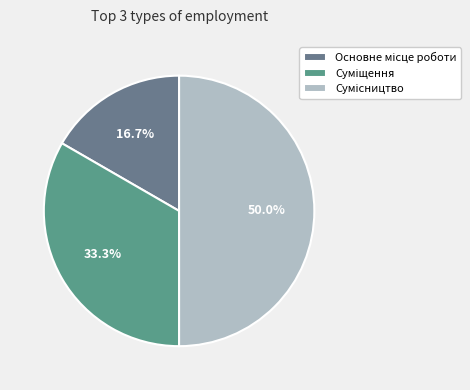

Does Сумісництво represent more than half of the total?

No